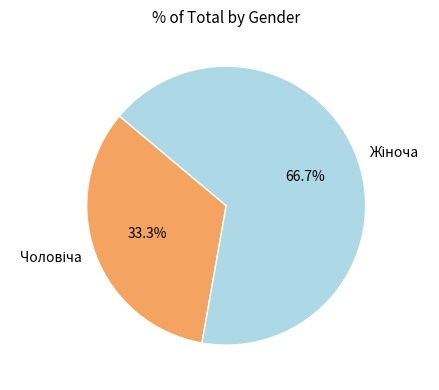

Is there a majority slice in this chart?

Yes